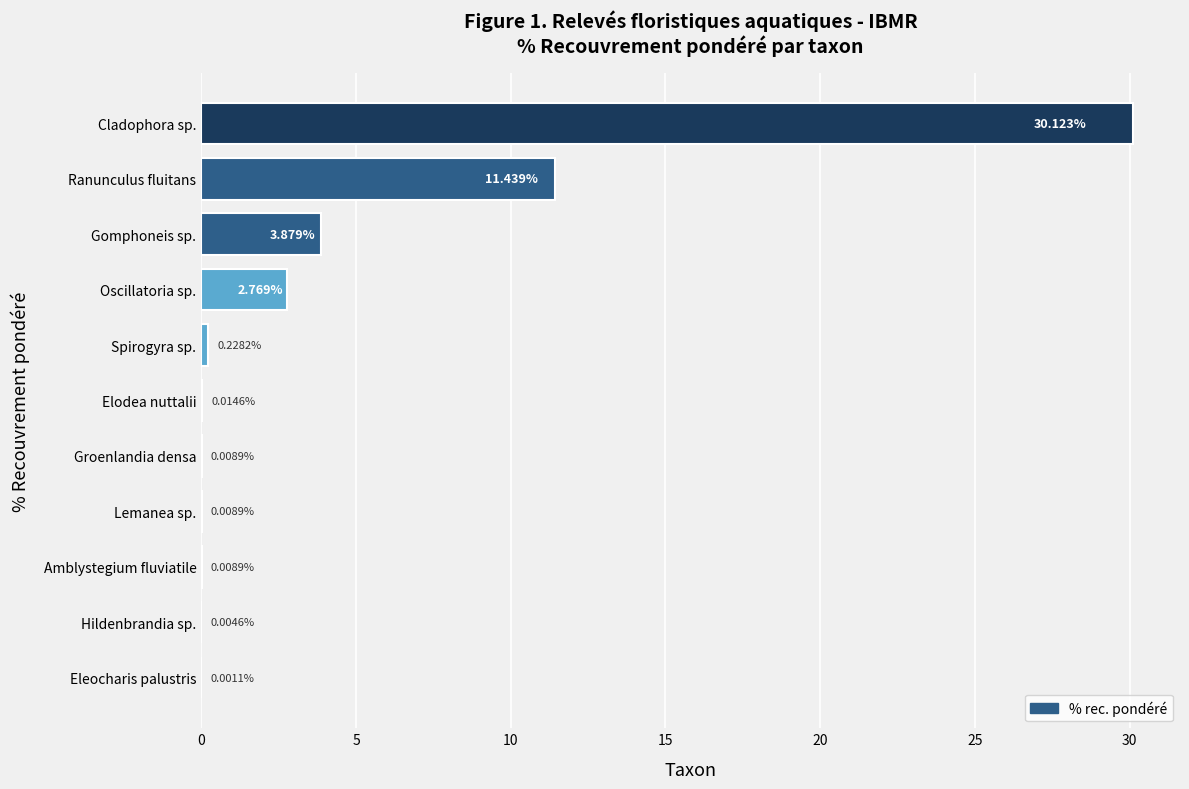

Which label corresponds to the largest value in the chart?

Cladophora sp.